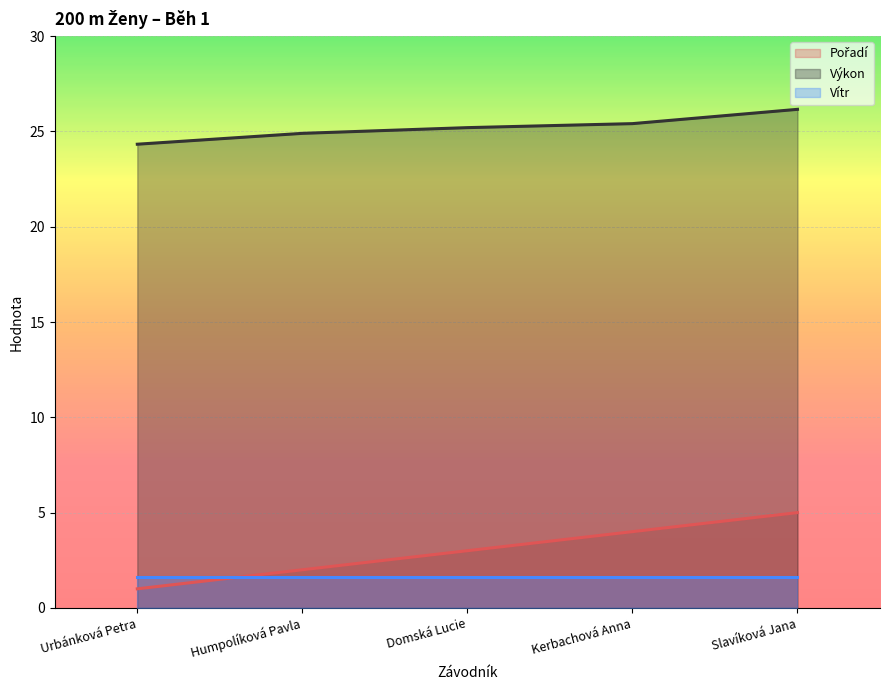

How many series are shown in this chart?

3